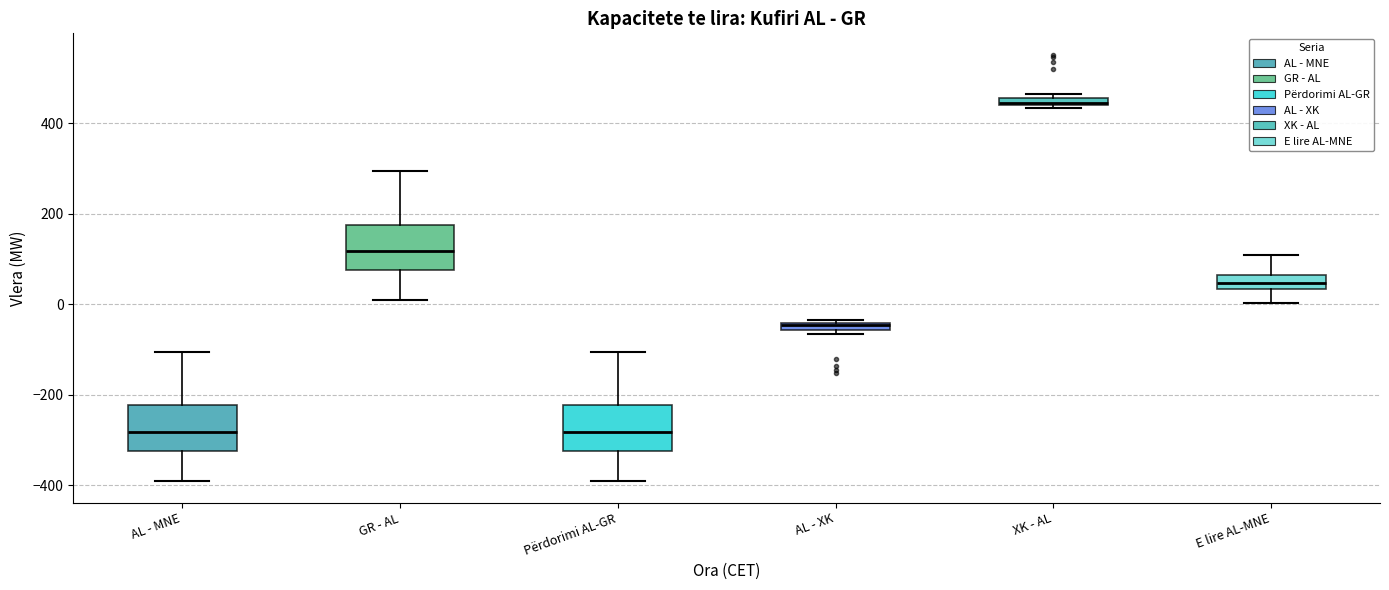

Where does the upper whisker of the box for Përdorimi AL-GR end on the y-axis? The values are not printed on the chart, so give them approximately, as read against the axis.

-100